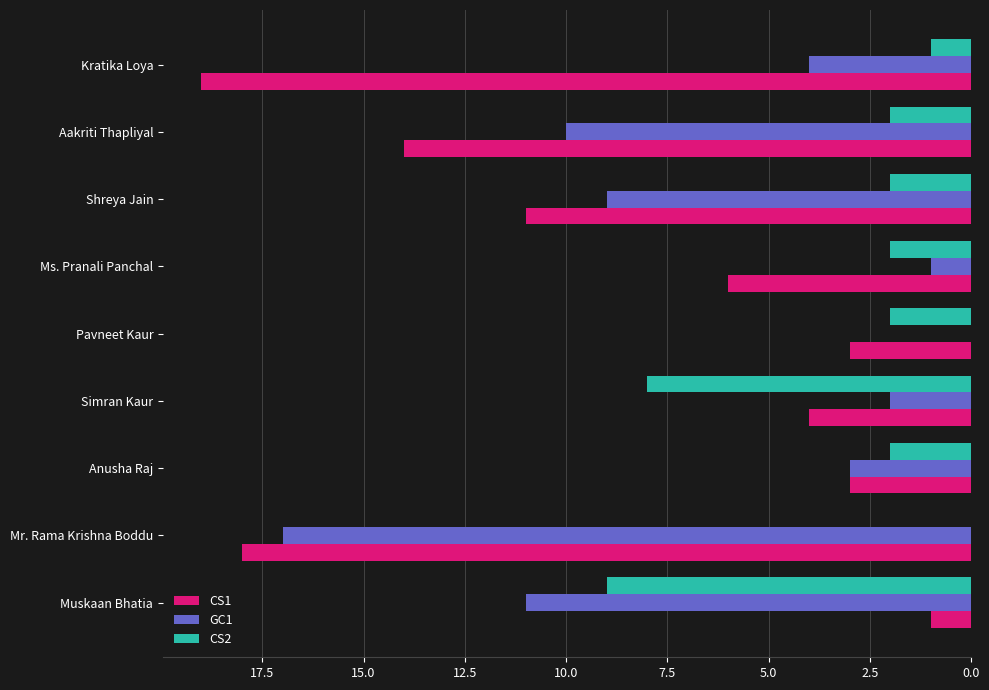

Between Mr. Rama Krishna Boddu and Pavneet Kaur, which series saw the biggest shift?

GC1